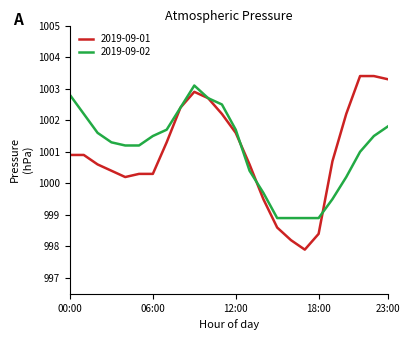

What is the lowest value of the 2019-09-02 series?

998.9